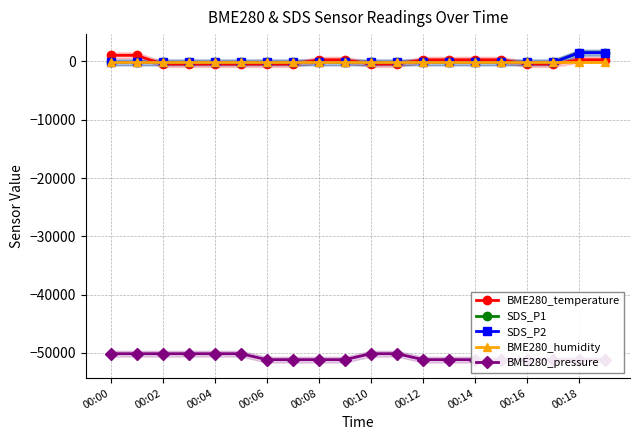

After their last crossing, which series has the higher values: BME280_temperature or BME280_humidity?

BME280_temperature